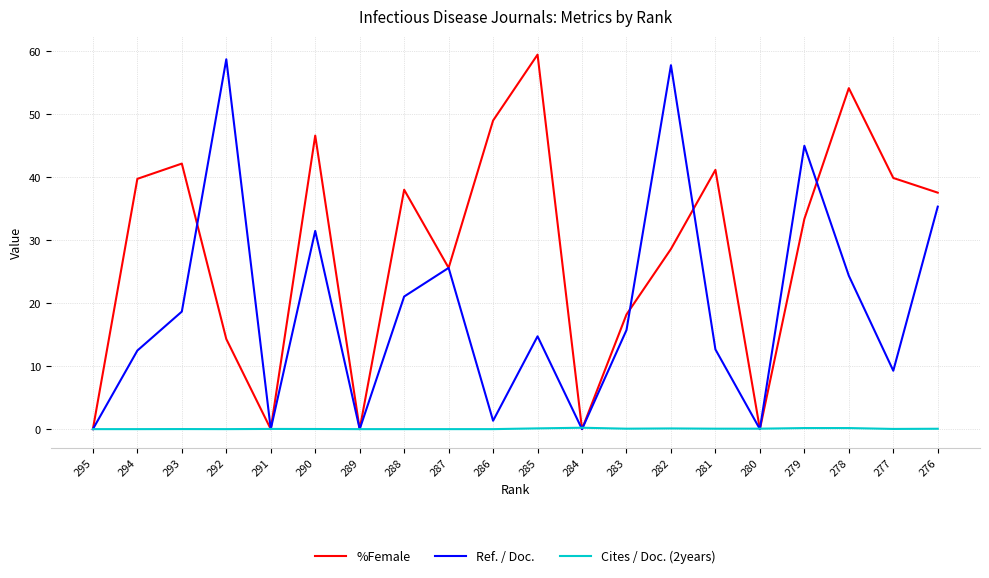

Which category has the highest value in the %Female series?

285